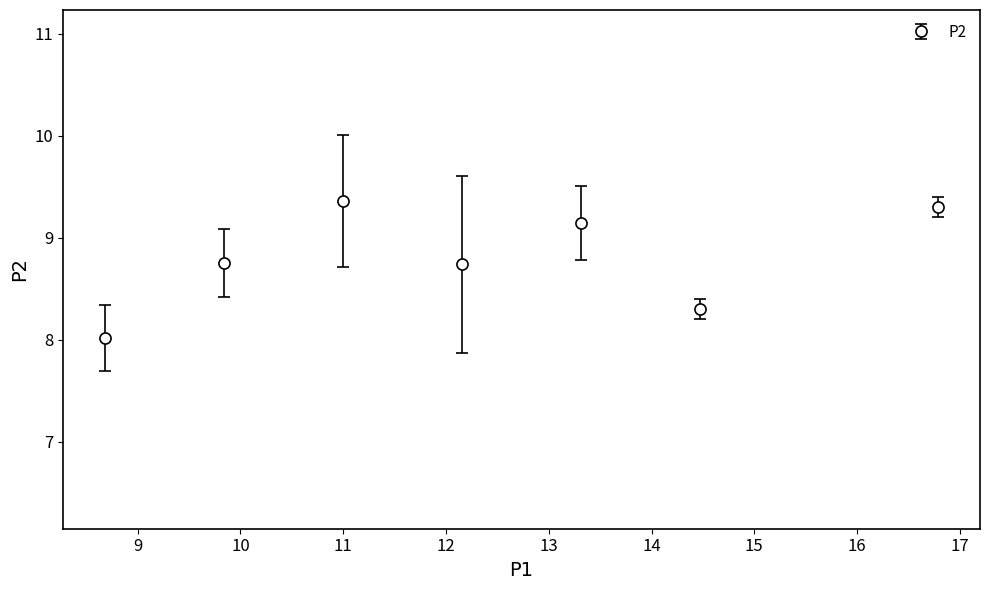

What is the average value?

8.8